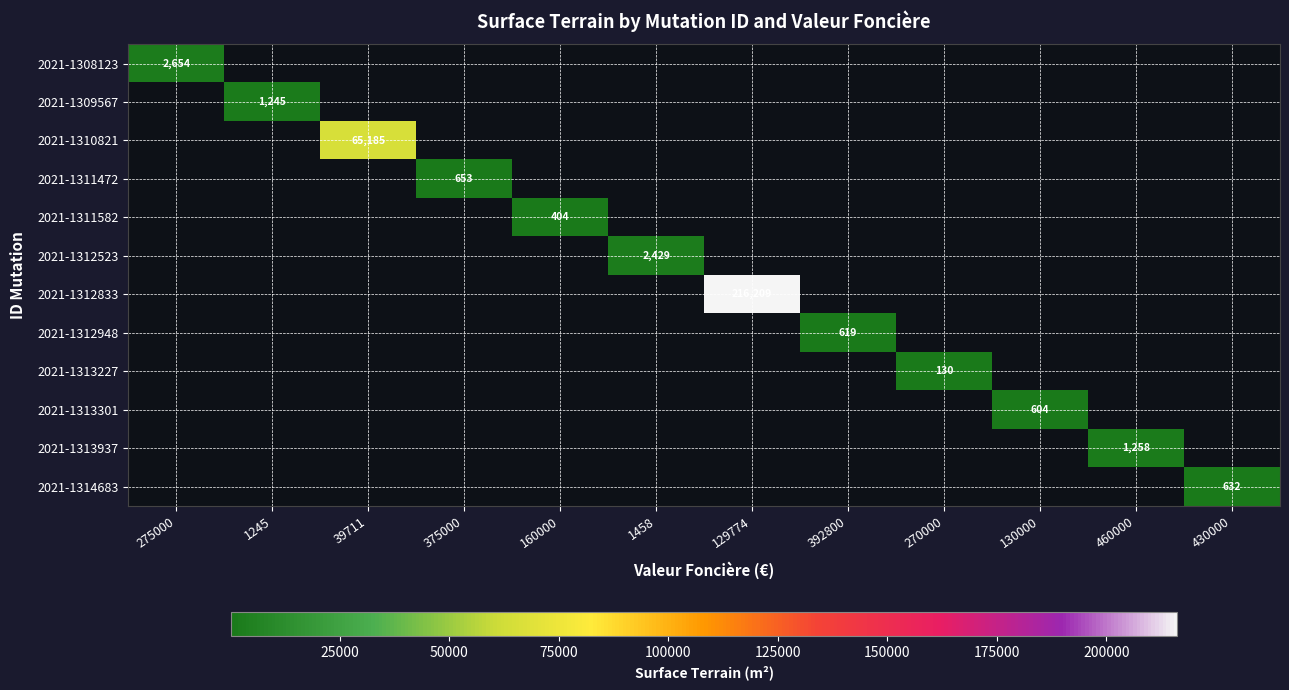

True or false: 2021-1312948 has a value of 406 at 392800.

False